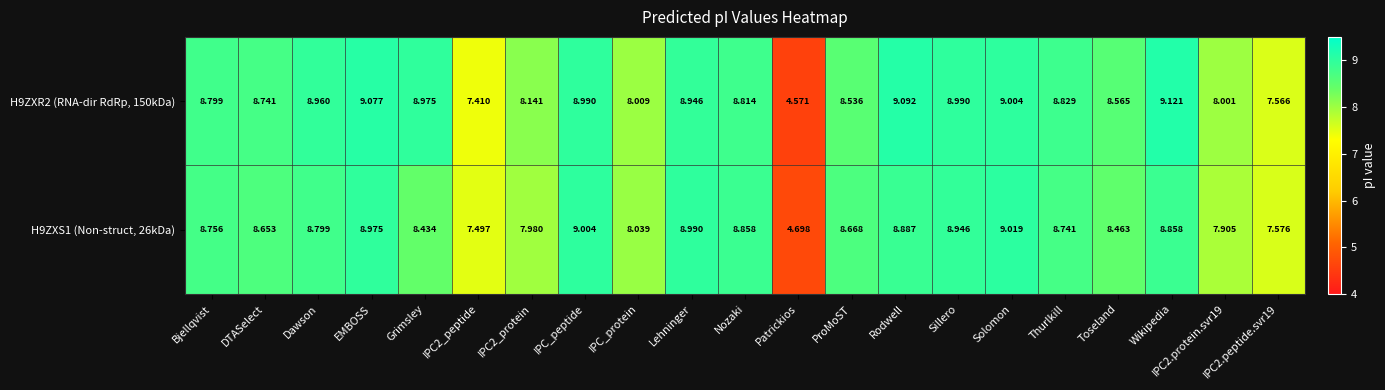

Is the value of H9ZXR2 (RNA-dir RdRp, 150kDa) at IPC_peptide greater than the value of H9ZXS1 (Non-struct, 26kDa) at IPC2.protein.svr19?

Yes